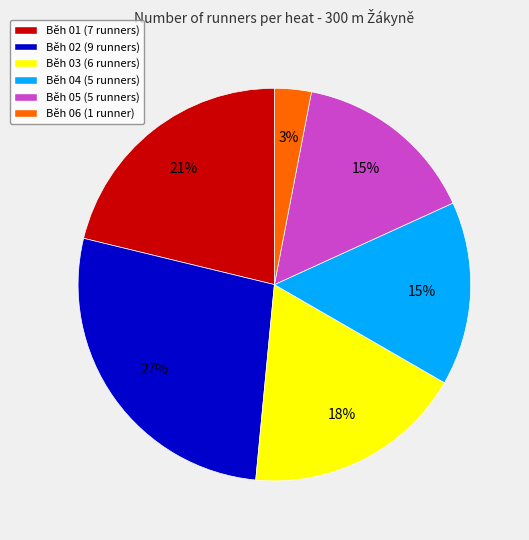

Is there any slice that represents more than half of the pie?

No